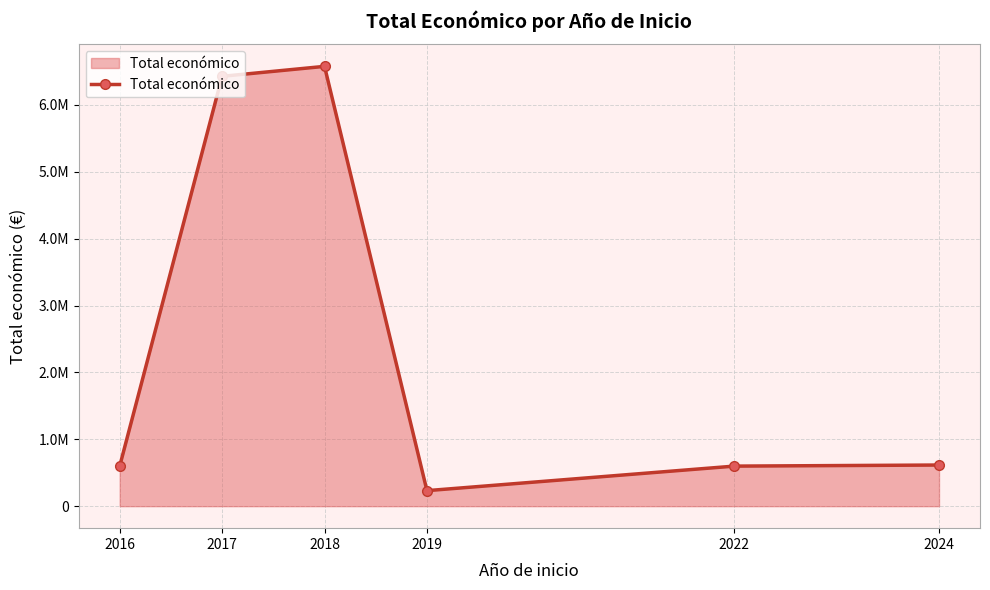

What is the greatest value displayed?

6576671